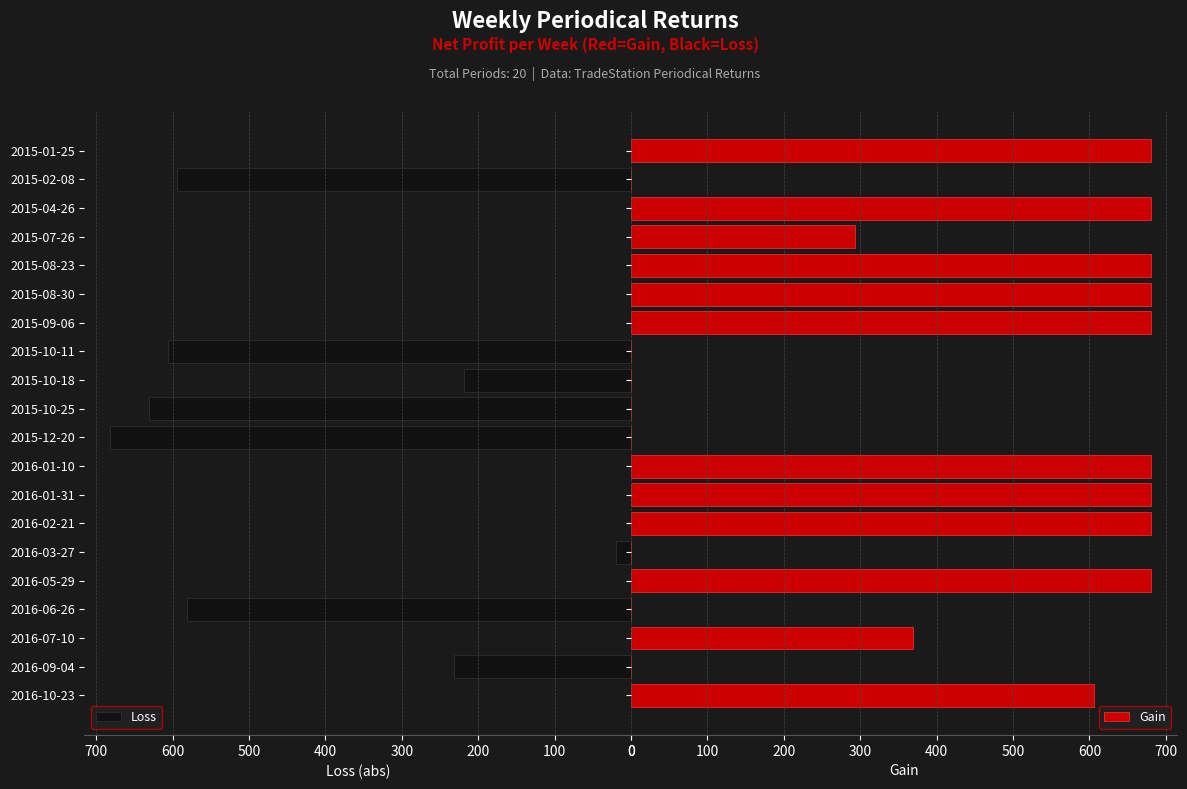

At which label does Loss reach its peak?

2015-12-20